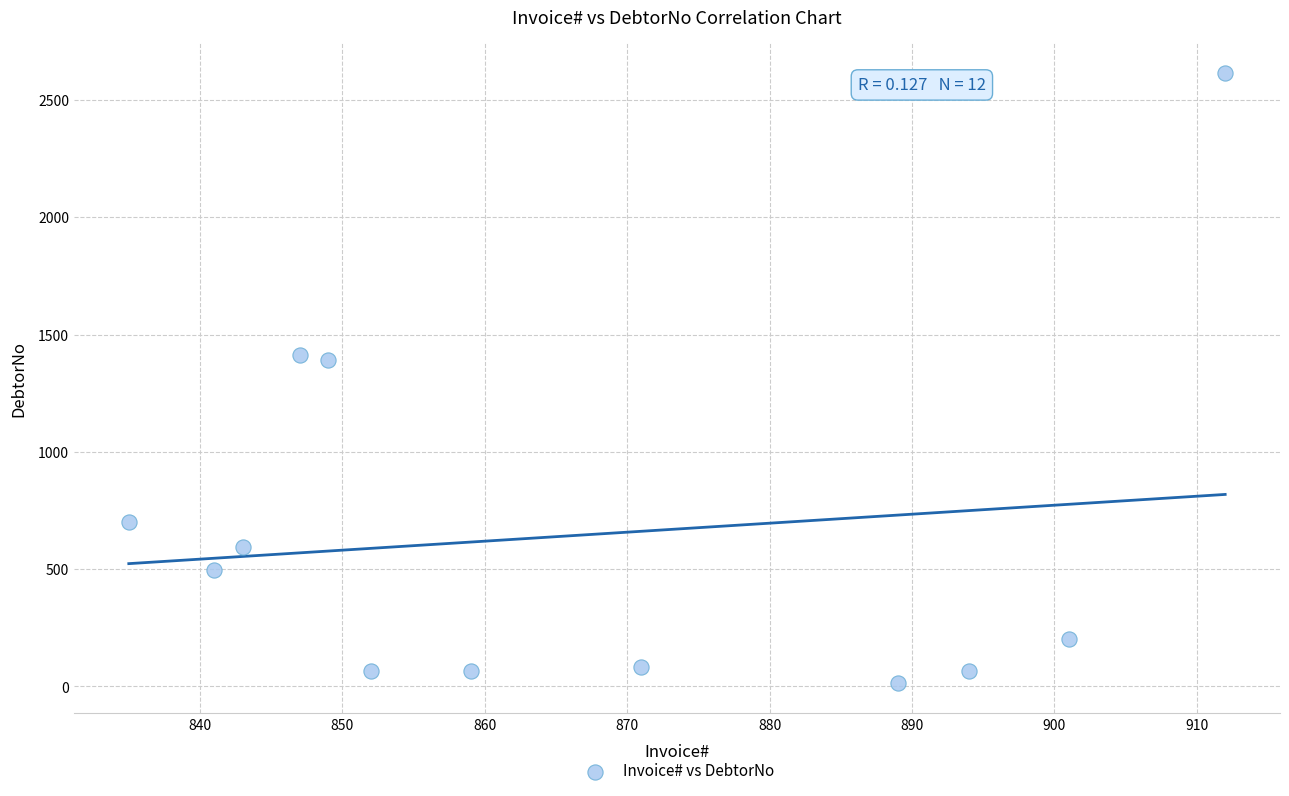

What is the average X value?

866